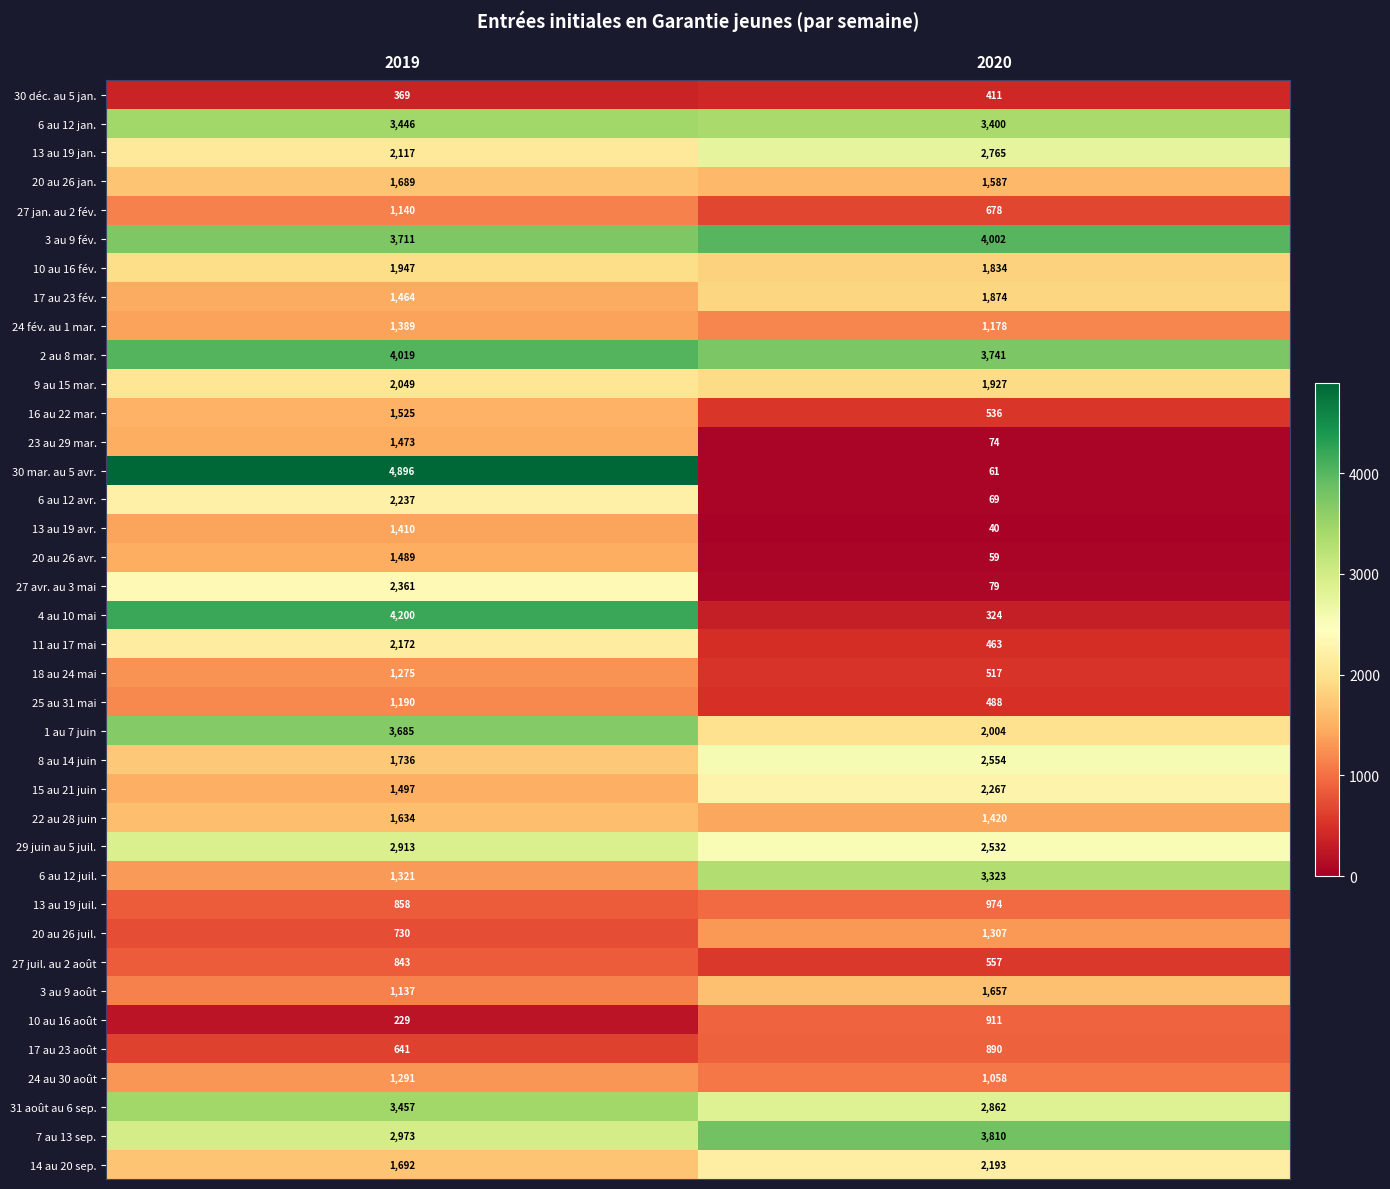

Which category has the highest value in the 17 au 23 fév. series?

2020